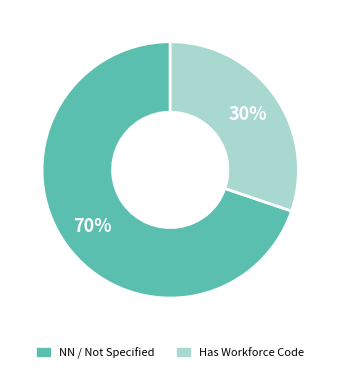

To the nearest percent, what is the difference between the largest and smallest slice percentages?

40%